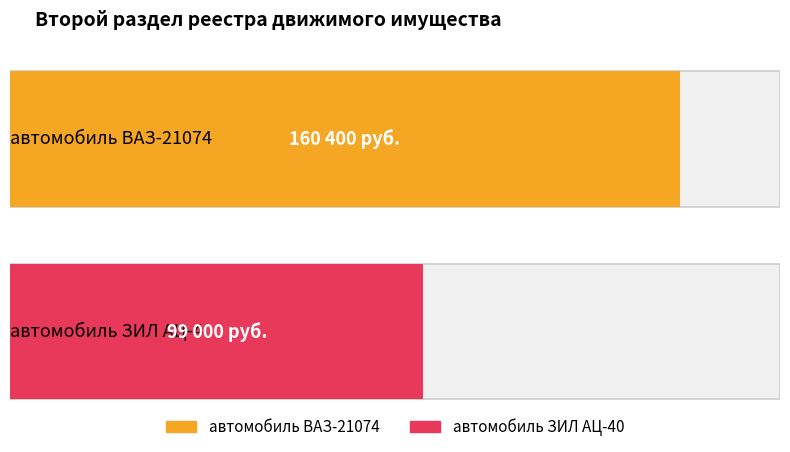

What is the greatest value displayed?

160400